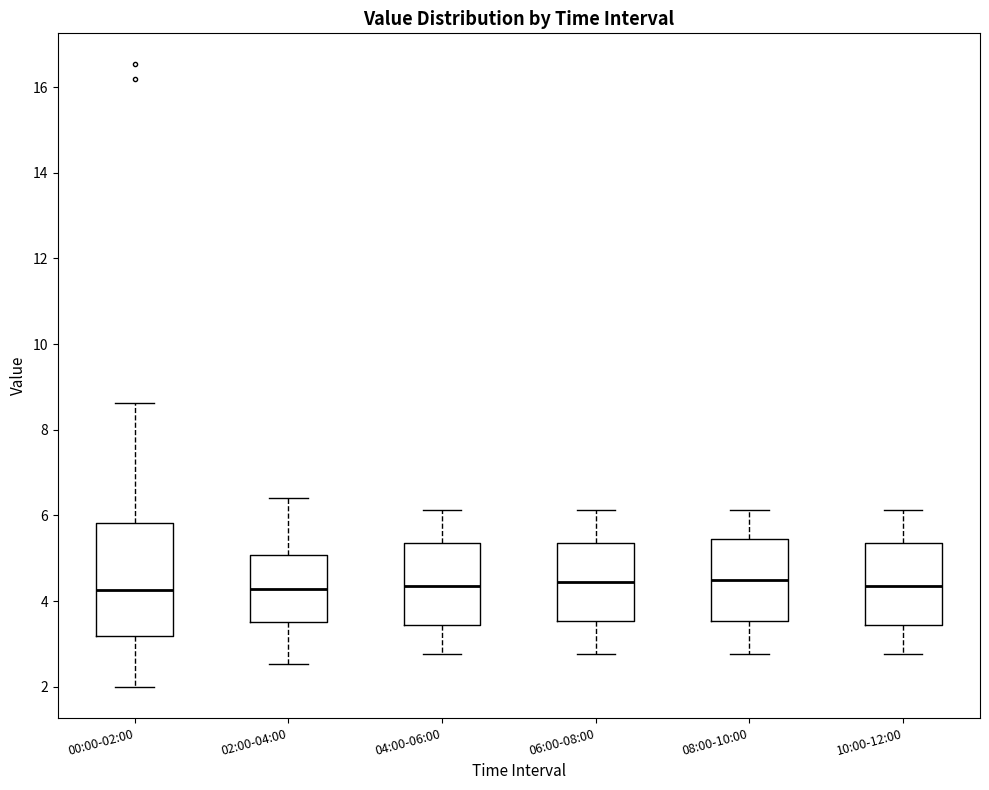

Reading left to right, transcribe this box plot: for each box, give where its median line is, the range the box spans, and where its two whiskers end, as read against the y-axis. The values are not printed on the chart, so give them approximately, as read against the axis.

00:00-02:00: median 4.2, box 3.2 to 5.8, whiskers 2.0 to 8.6
02:00-04:00: median 4.2, box 3.6 to 5.0, whiskers 2.6 to 6.4
04:00-06:00: median 4.4, box 3.4 to 5.4, whiskers 2.8 to 6.2
06:00-08:00: median 4.4, box 3.6 to 5.4, whiskers 2.8 to 6.2
08:00-10:00: median 4.6, box 3.6 to 5.4, whiskers 2.8 to 6.2
10:00-12:00: median 4.4, box 3.4 to 5.4, whiskers 2.8 to 6.2